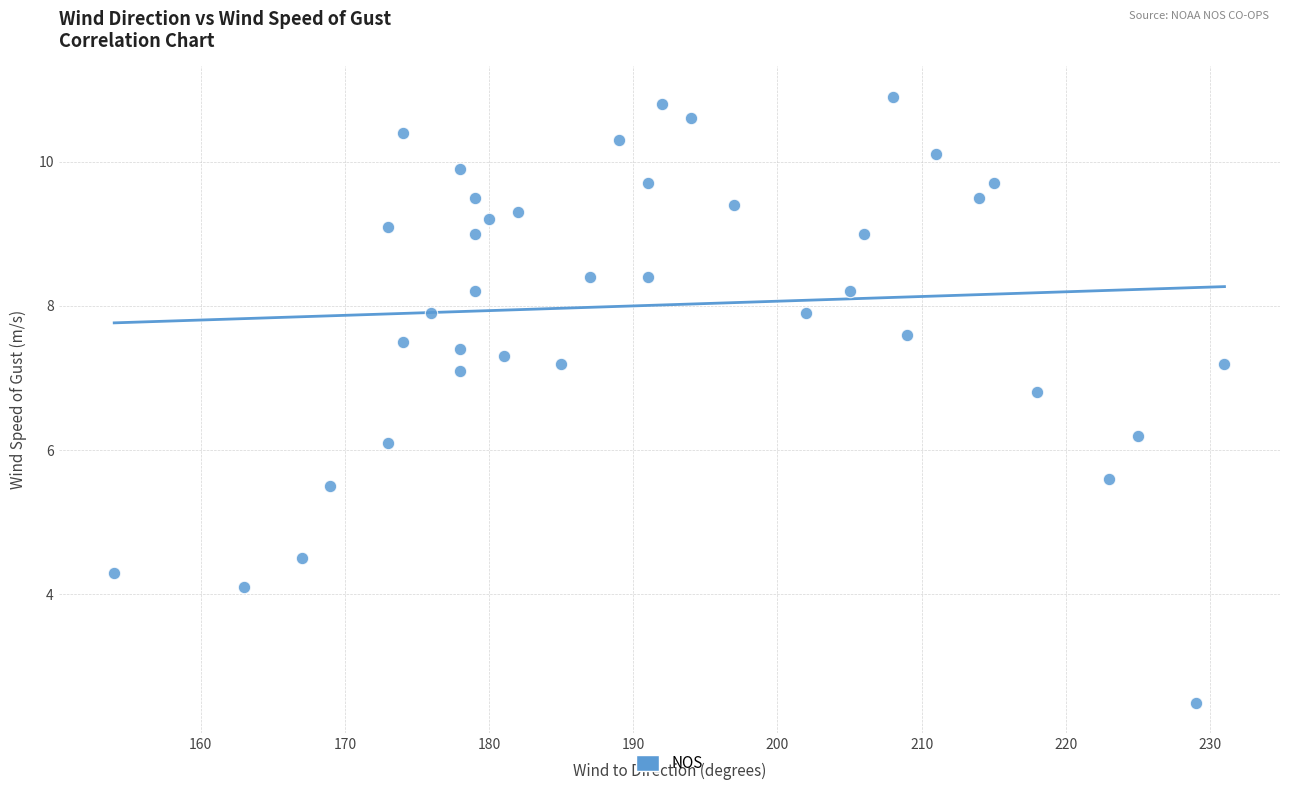

What is the range of Y values (max minus min)?

8.4